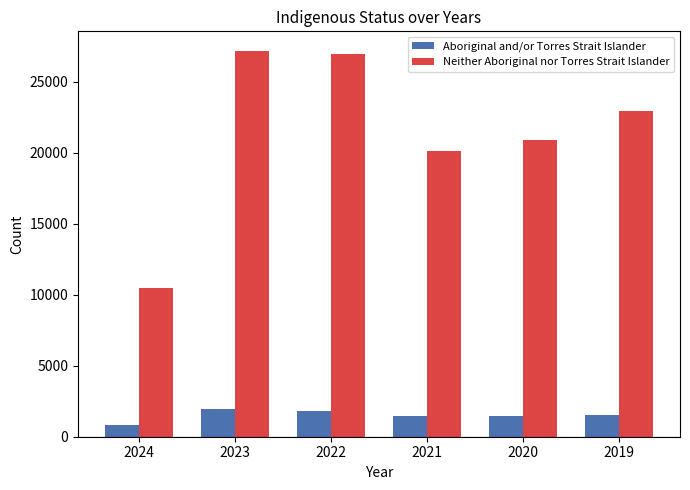

At which category does the chart reach its minimum across all series?

2024